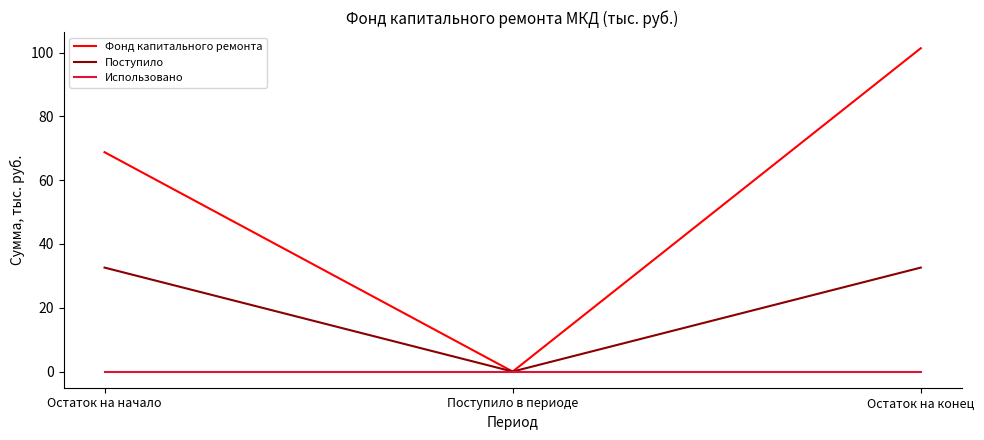

What position from the right is Остаток на конец?

1